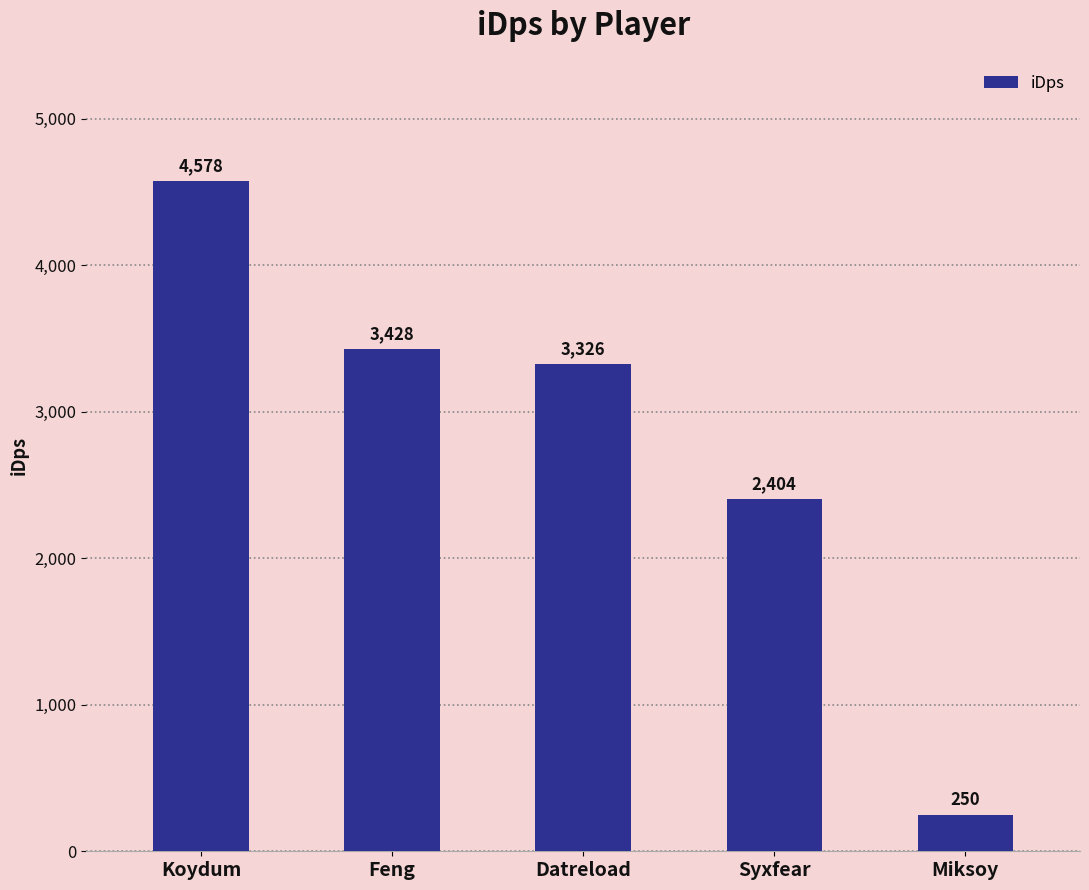

How many series are shown in this chart?

1